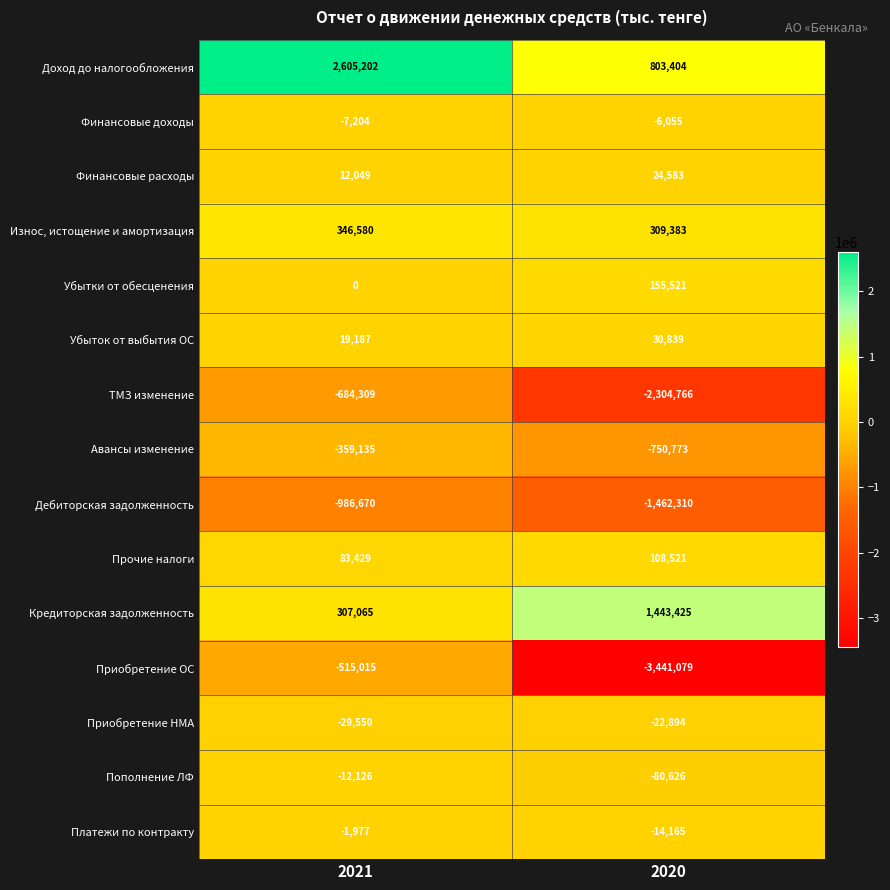

Which series changed the most between 2021 and 2020?

Приобретение ОС